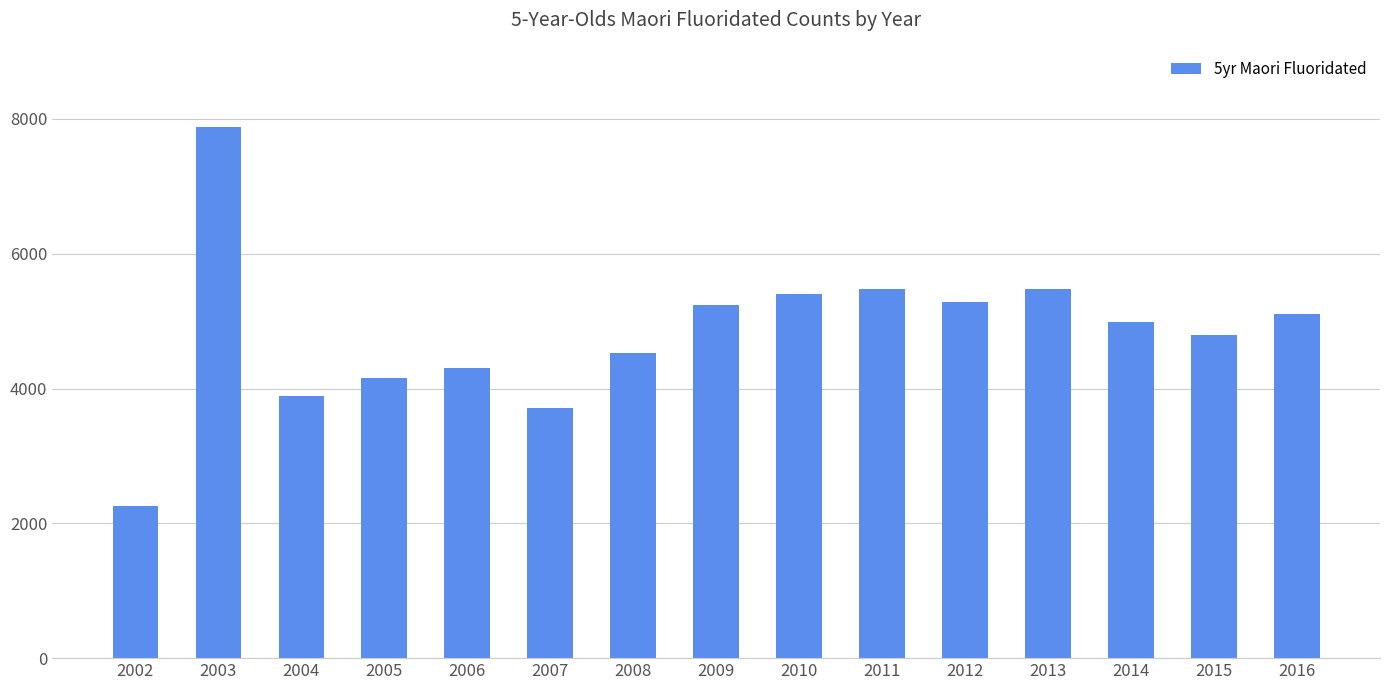

How many series are shown in this chart?

1